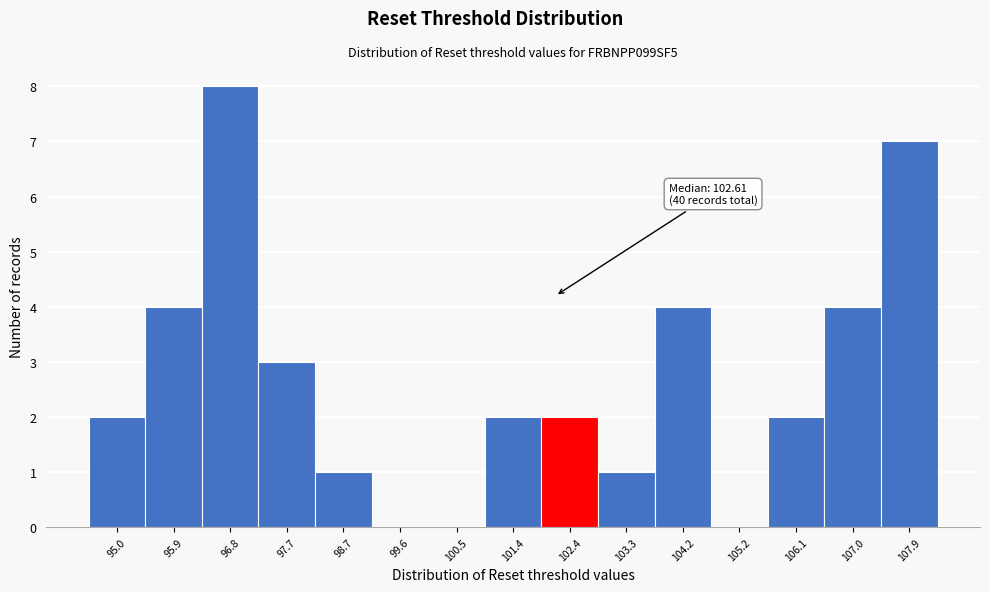

Reading right to left, list all the values displayed in this chart.

107.9=7	107.0=4	106.1=2	105.2=0	104.2=4	103.3=1	102.4=2	101.4=2	100.5=0	99.6=0	98.7=1	97.7=3	96.8=8	95.9=4	95.0=2